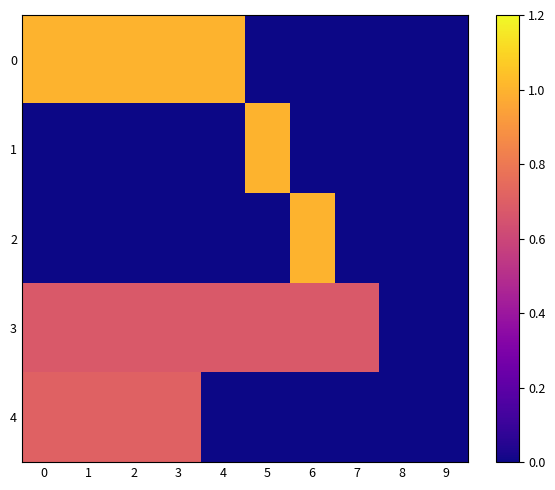

Reading right to left, extract all data points from this chart.

0: 9=0.0	8=0.0	7=0.0	6=0.0	5=0.0	4=1.0	3=1.0	2=1.0	1=1.0	0=1.0
1: 9=0.0	8=0.0	7=0.0	6=0.0	5=1.0	4=0.0	3=0.0	2=0.0	1=0.0	0=0.0
2: 9=0.0	8=0.0	7=0.0	6=1.0	5=0.0	4=0.0	3=0.0	2=0.0	1=0.0	0=0.0
3: 9=0.0	8=0.0	7=0.7	6=0.7	5=0.7	4=0.7	3=0.7	2=0.7	1=0.7	0=0.7
4: 9=0.0	8=0.0	7=0.0	6=0.0	5=0.0	4=0.0	3=0.7	2=0.7	1=0.7	0=0.7